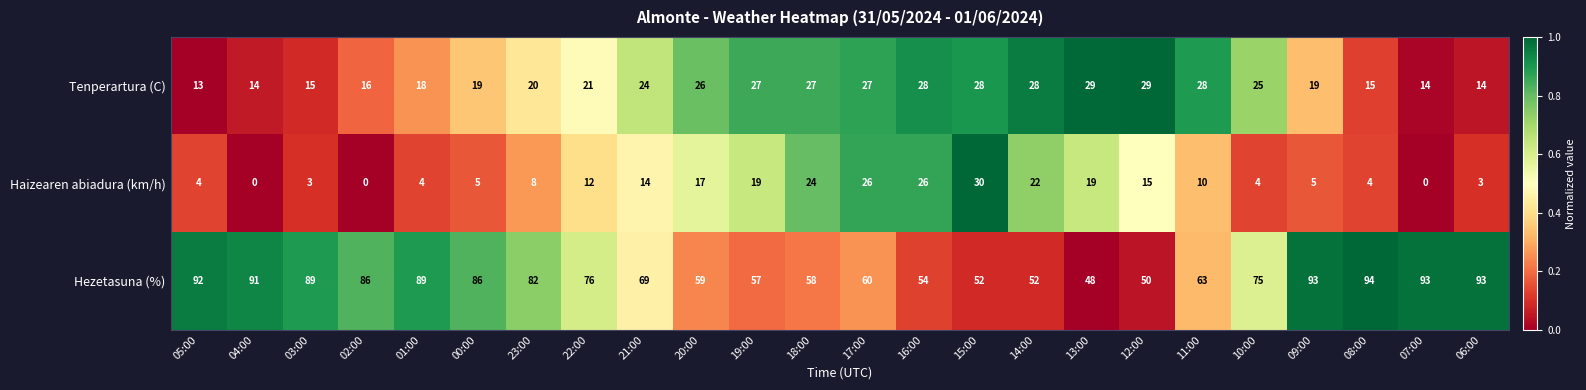

Which series changed the most between 00:00 and 06:00?

Hezetasuna (%)